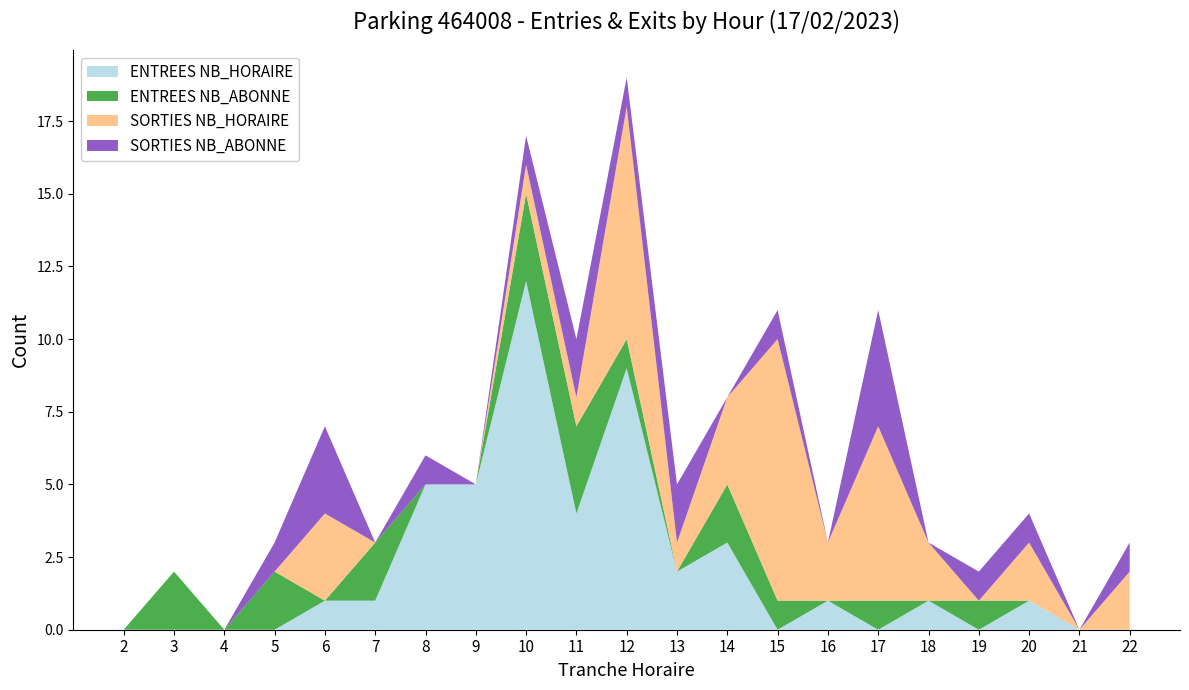

Reading left to right, transcribe all the data shown in this chart.

ENTREES NB_HORAIRE: 0	0	0	0	1	1	5	5	12	4	9	2	3	0	1	0	1	0	1	0	0
ENTREES NB_ABONNE: 0	2	0	2	0	2	0	0	3	3	1	0	2	1	0	1	0	1	0	0	0
SORTIES NB_HORAIRE: 0	0	0	0	3	0	0	0	1	1	8	1	3	9	2	6	2	0	2	0	2
SORTIES NB_ABONNE: 0	0	0	1	3	0	1	0	1	2	1	2	0	1	0	4	0	1	1	0	1